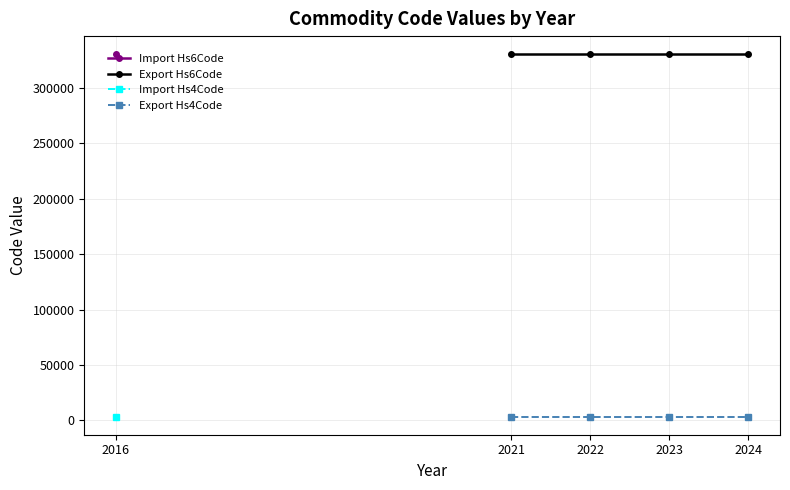

Is this an area chart (filled region under the line)?

No